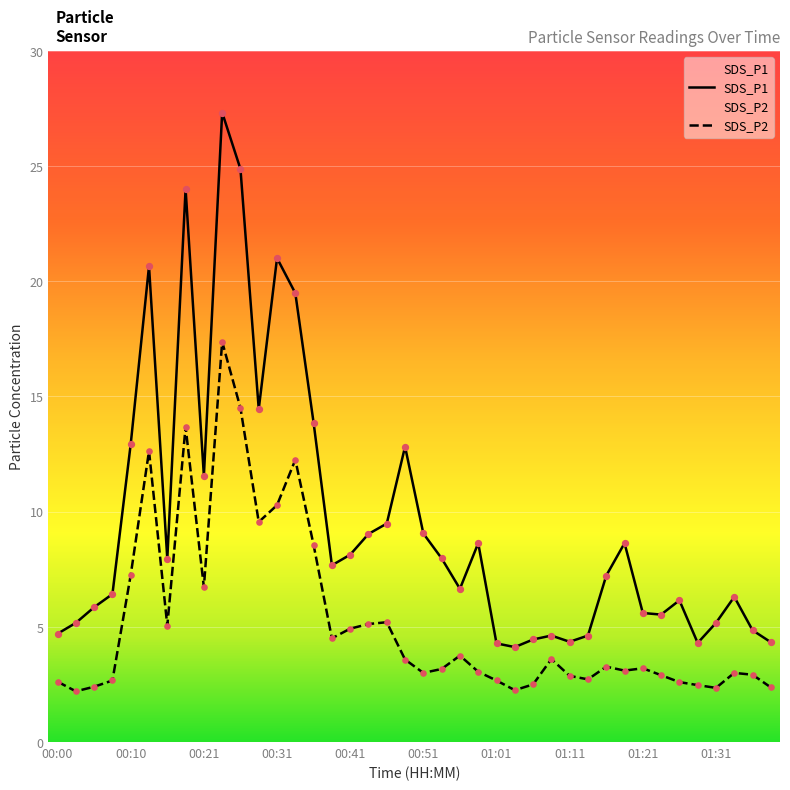

Which series has the largest total across all categories?

SDS_P1